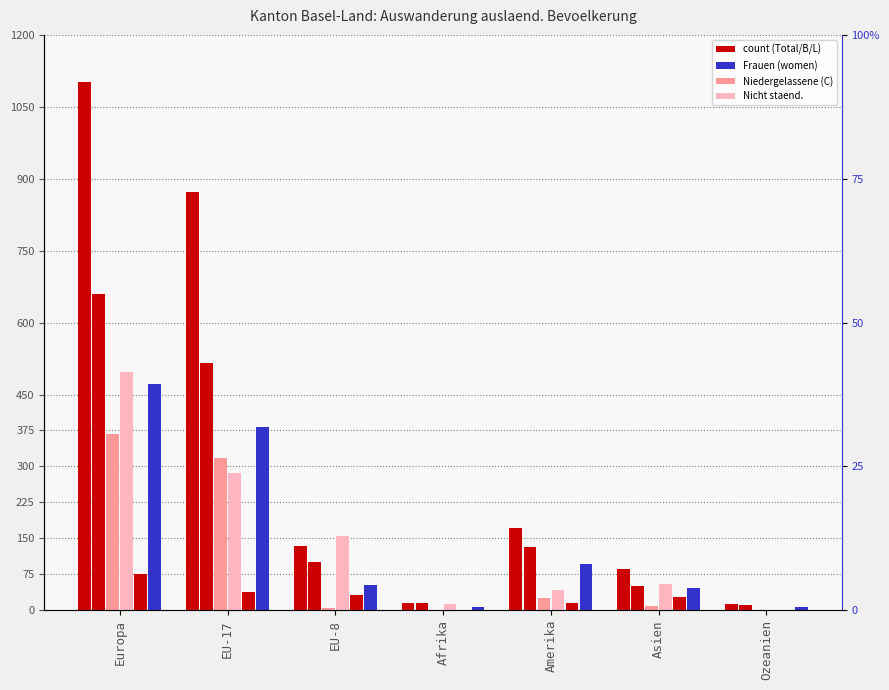

Which series has the largest range (max minus min)?

Total